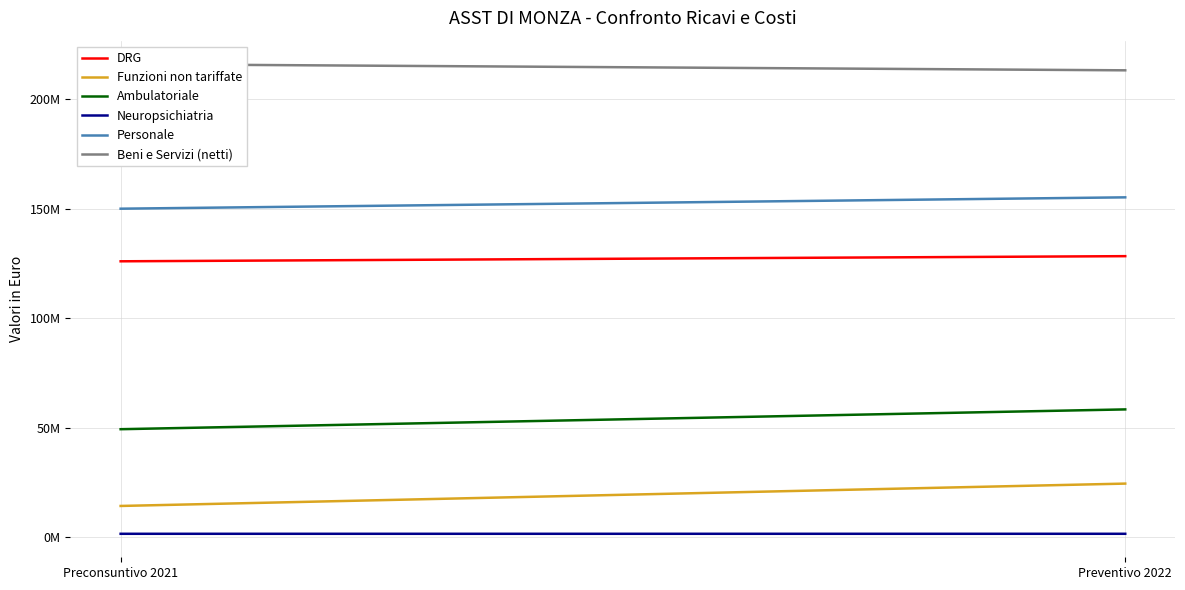

Rank the series at Preventivo 2022 from lowest to highest value.

Neuropsichiatria, Funzioni non tariffate, Ambulatoriale, DRG, Personale, Beni e Servizi (netti)